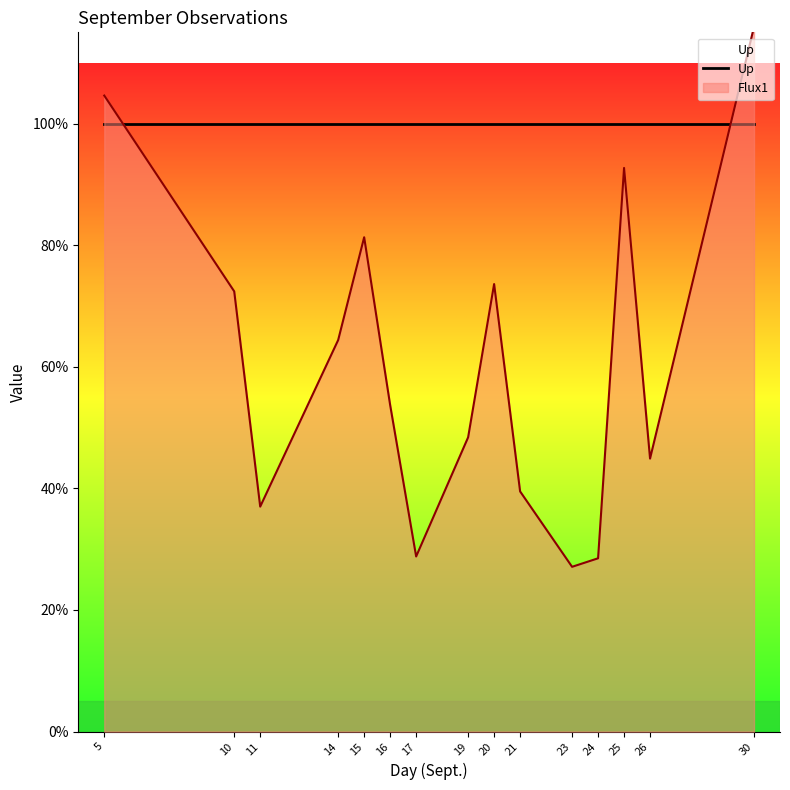

Where is the data nearest to the value 0?

23